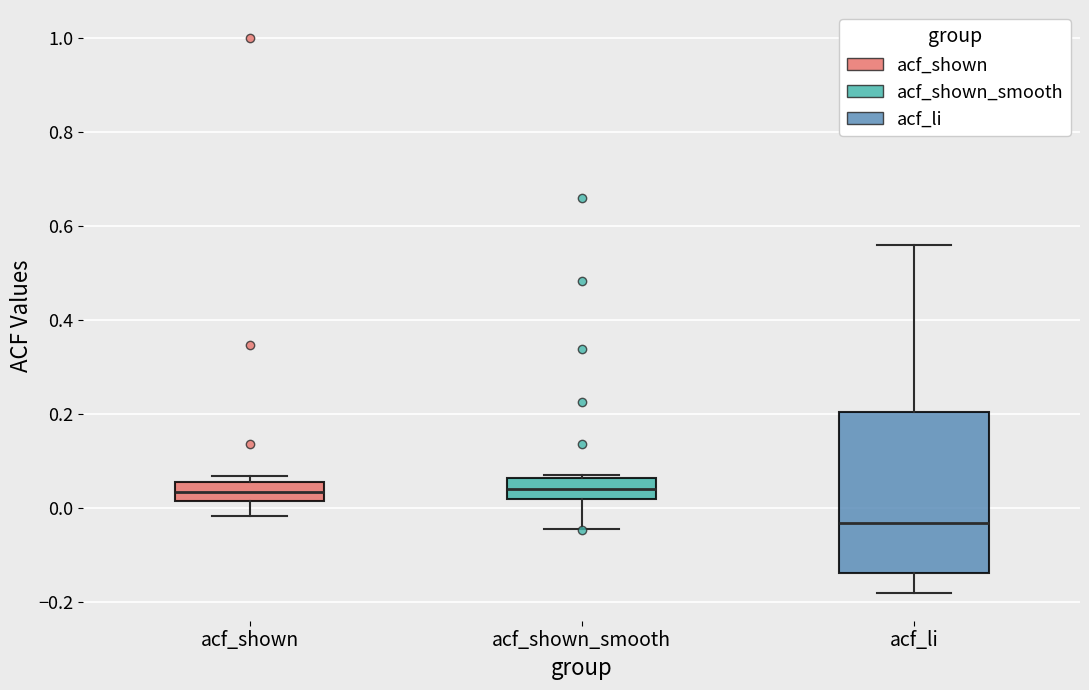

Reading left to right, transcribe this box plot: for each box, give where its median line is, the range the box spans, and where its two whiskers end, as read against the y-axis. The values are not printed on the chart, so give them approximately, as read against the axis.

acf_shown: median 0.04, box 0.02 to 0.06, whiskers -0.02 to 0.06 (just above the box's upper edge)
acf_shown_smooth: median 0.04, box 0.02 to 0.06, whiskers -0.04 to 0.06 (just above the box's upper edge)
acf_li: median -0.04, box -0.14 to 0.20, whiskers -0.18 to 0.56